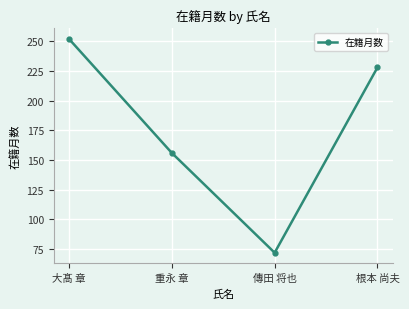

What is the minimum value shown in the chart?

72